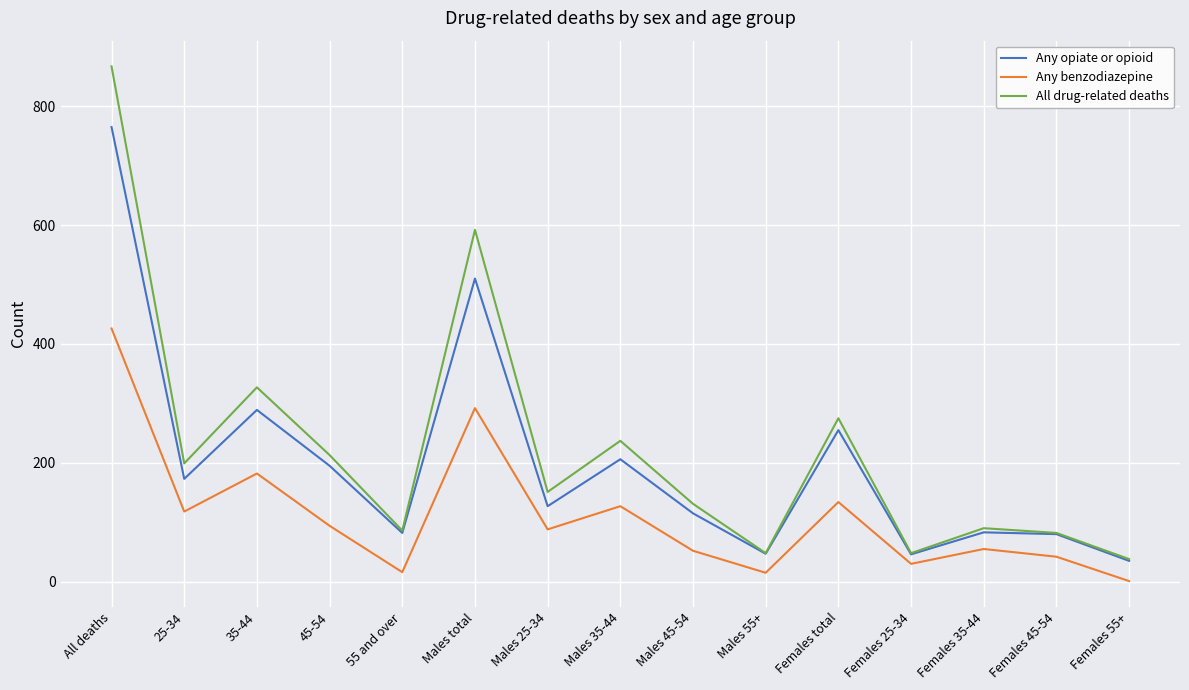

What is the smallest value displayed?

1